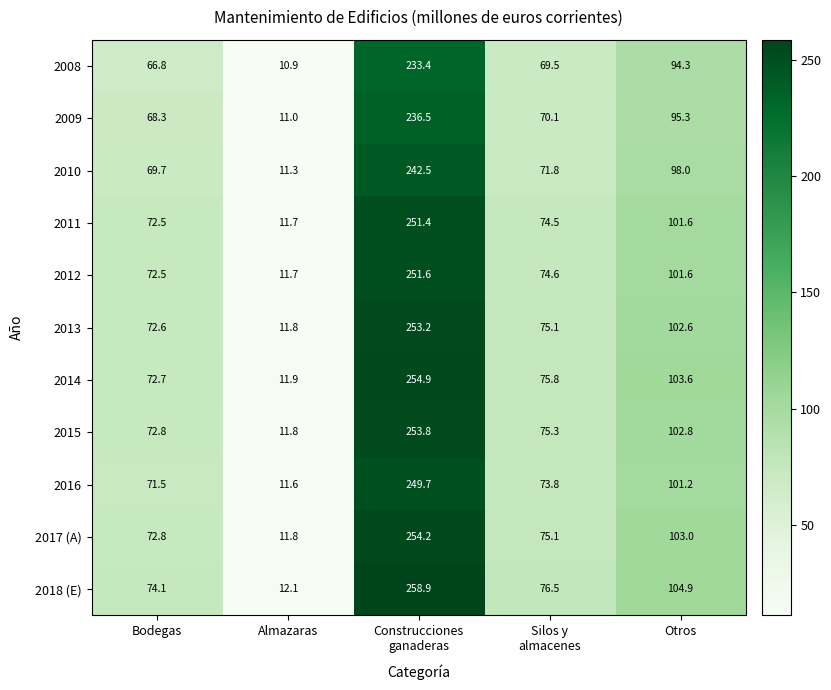

What is the difference between the maximum and minimum values in the 2017 (A) series?

242.4